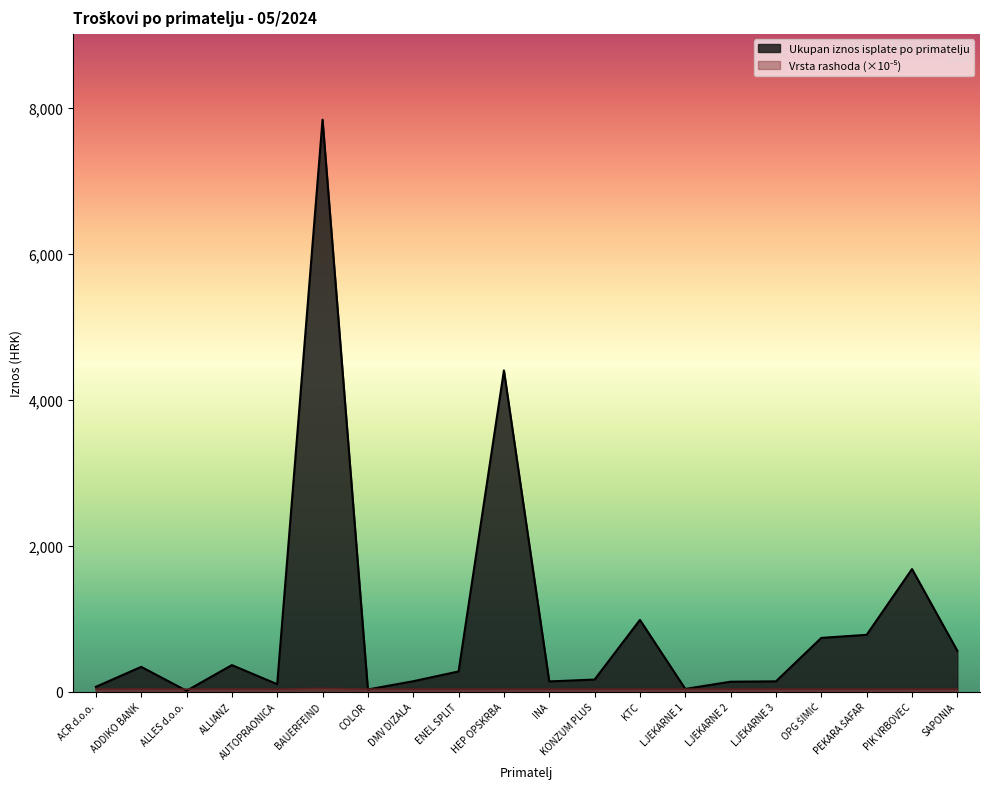

Which series has the largest range (max minus min)?

Ukupan iznos isplate po primatelju